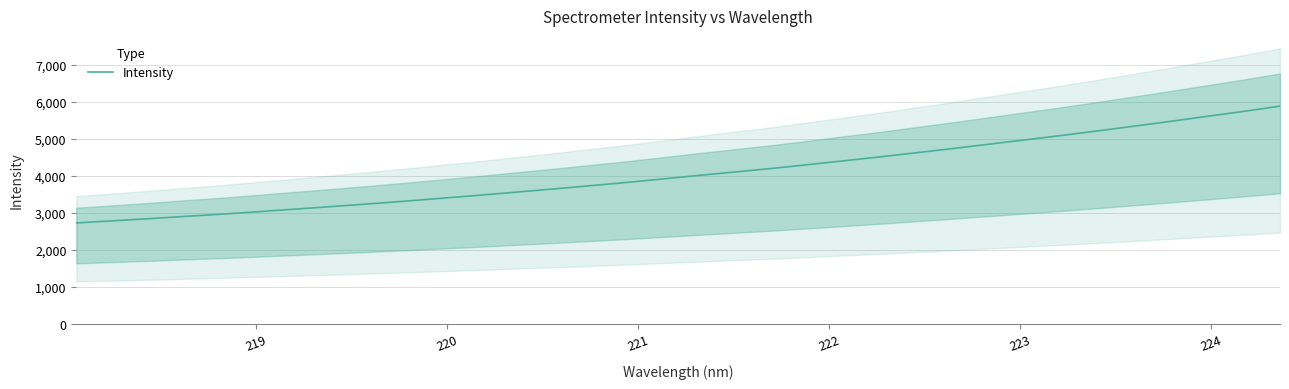

Is this an area chart (filled region under the line)?

No